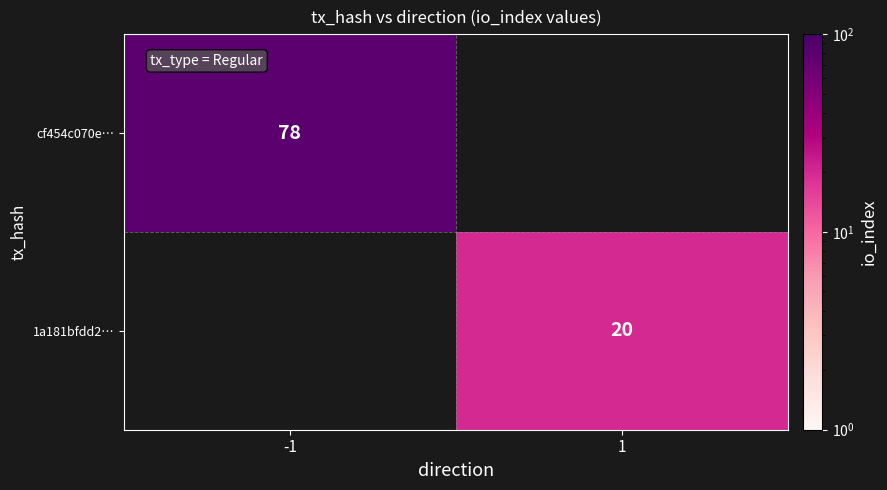

At which category does the chart reach its peak across all series?

-1